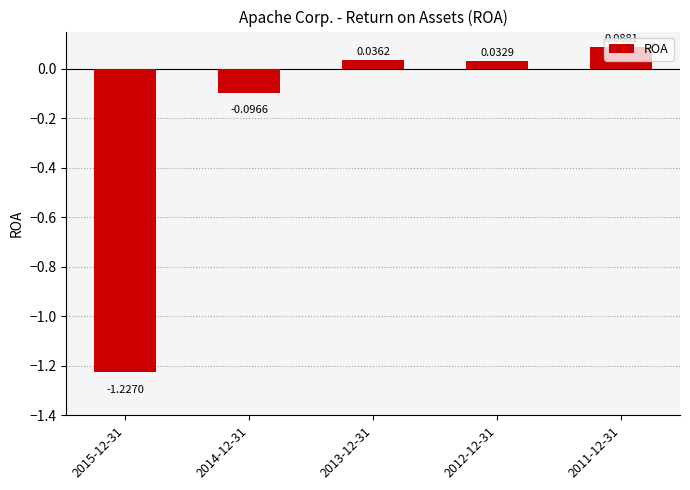

Rank the categories by value from highest to lowest.

2011-12-31, 2013-12-31, 2012-12-31, 2014-12-31, 2015-12-31